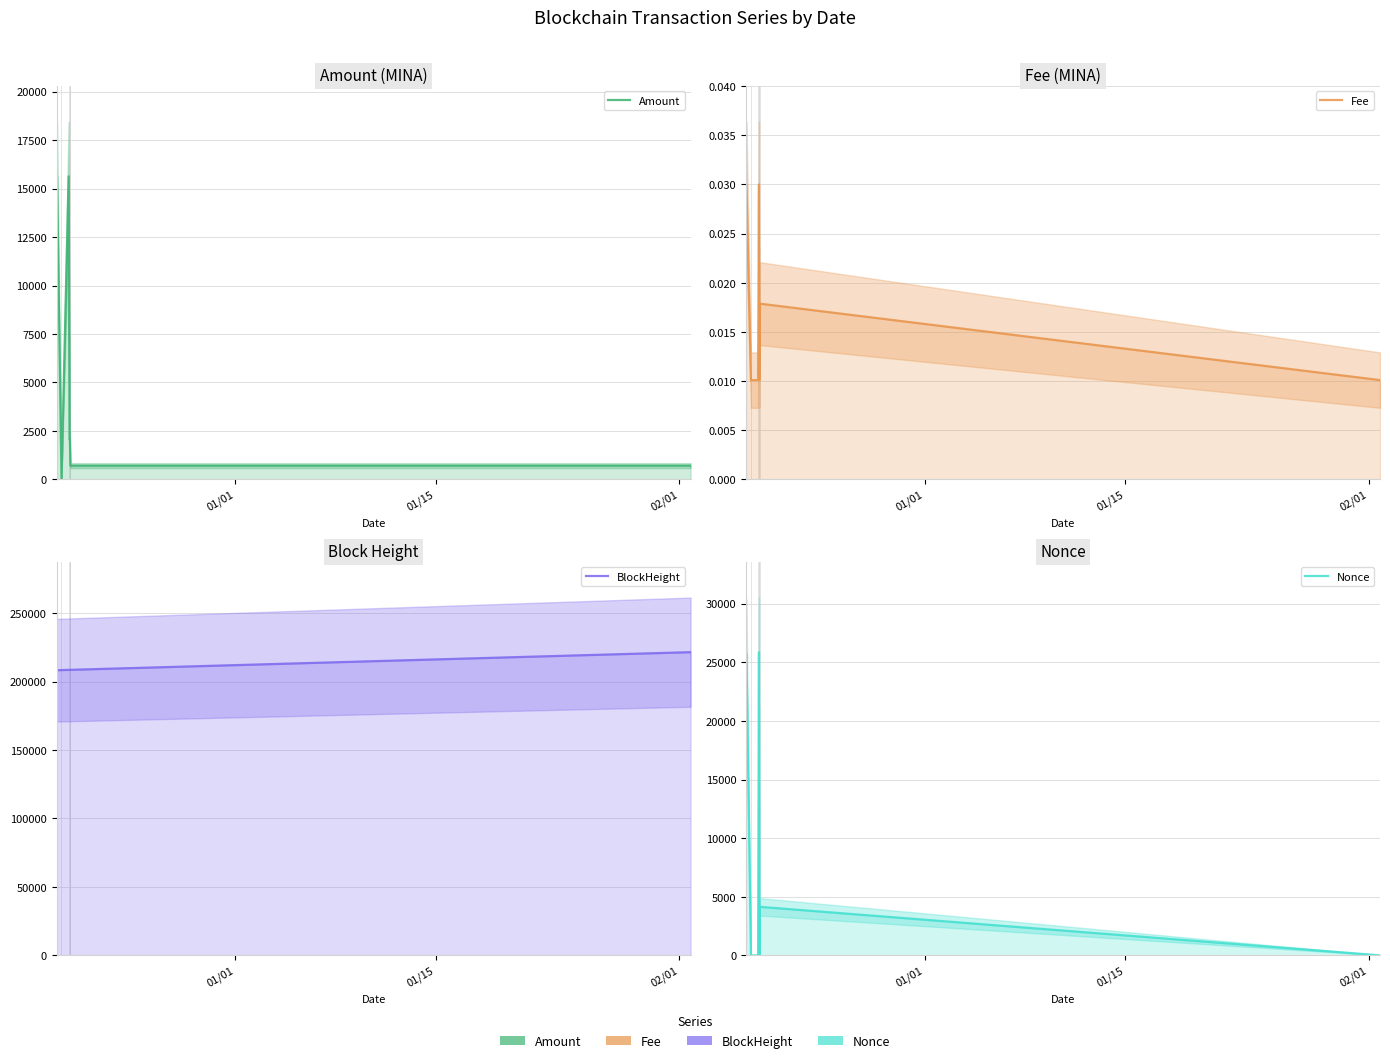

How many Fee values are between 0 and 1?

8